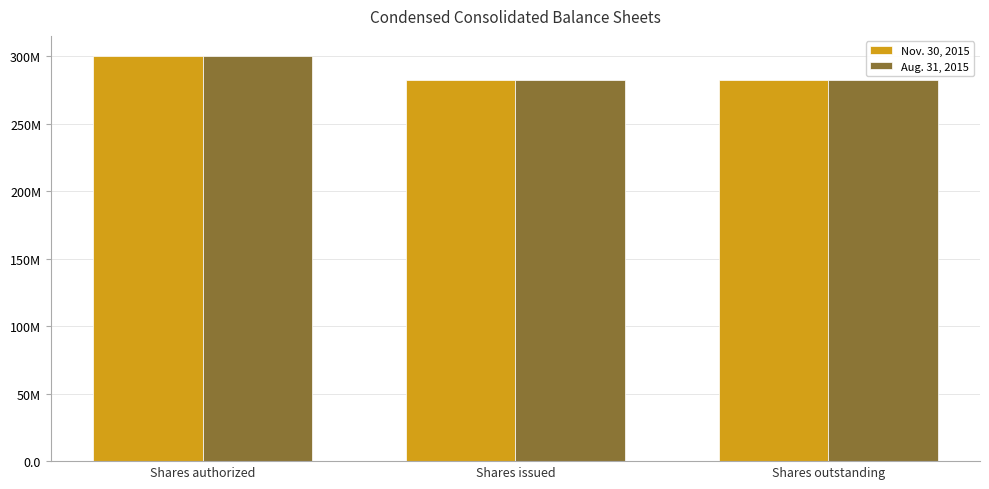

What are all the series names shown in the legend?

Nov. 30, 2015, Aug. 31, 2015